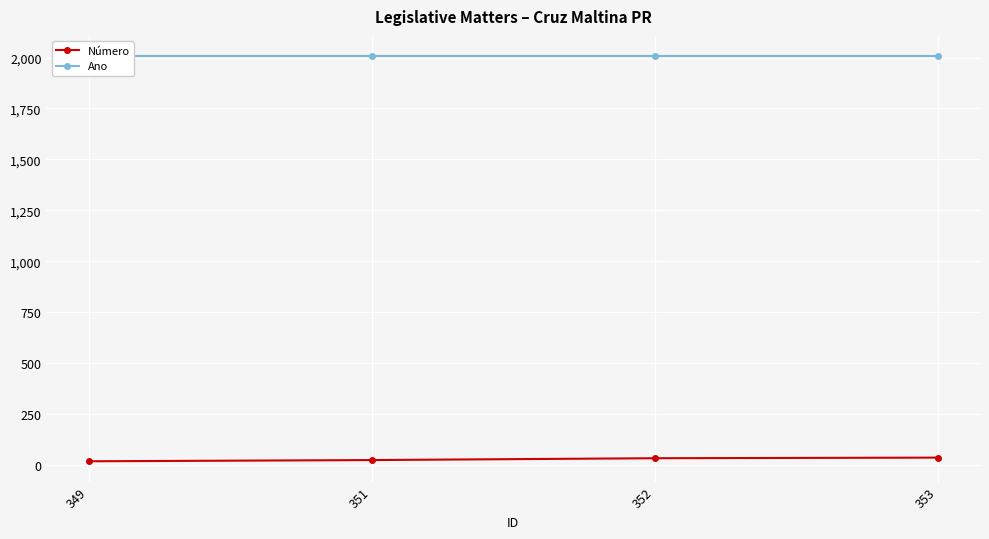

What is the maximum value for Número?

36